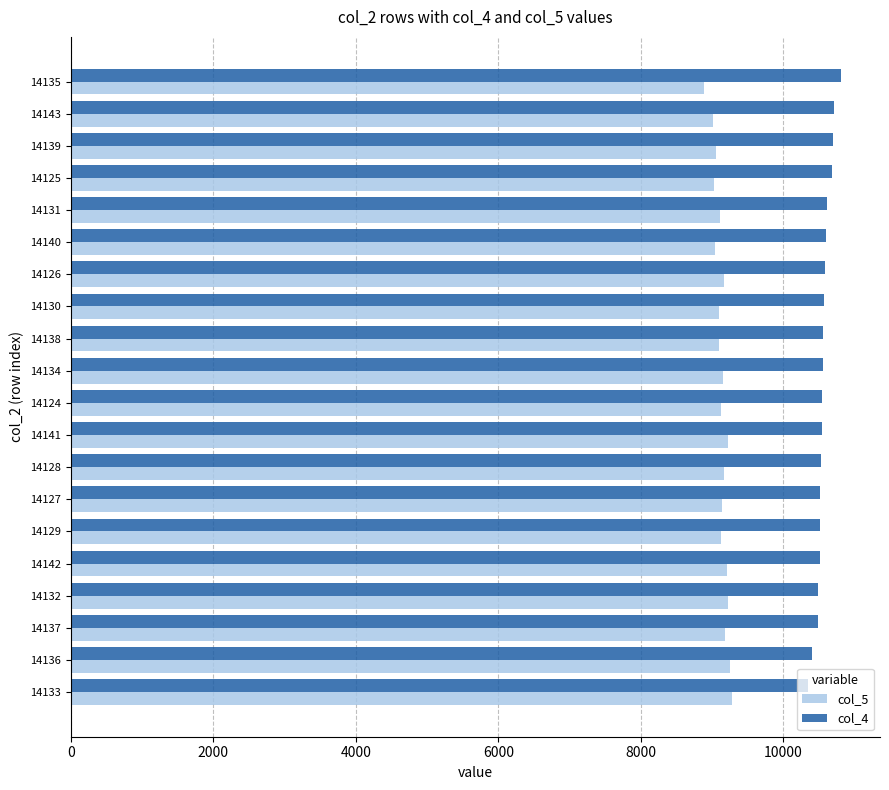

Which series has the largest total across all categories?

col_4